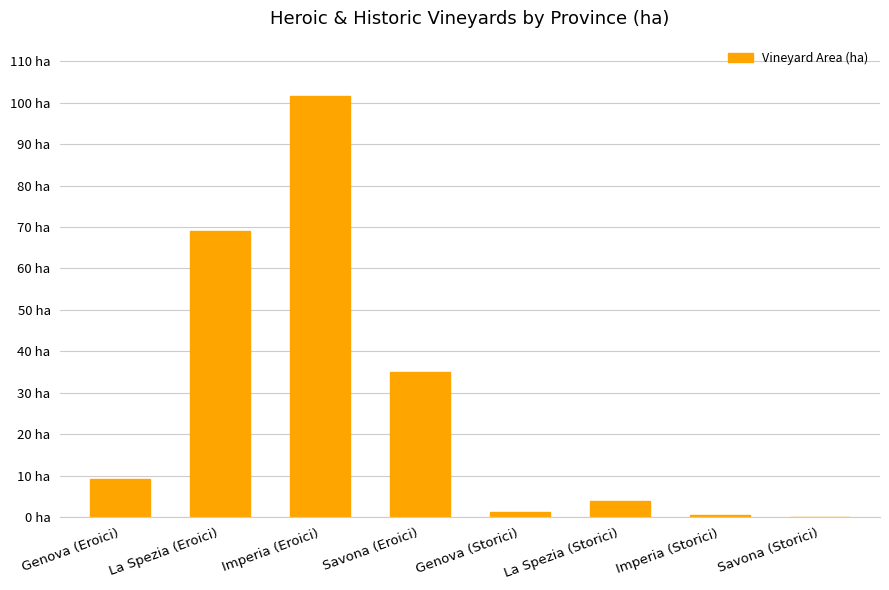

Are the bars horizontal?

No